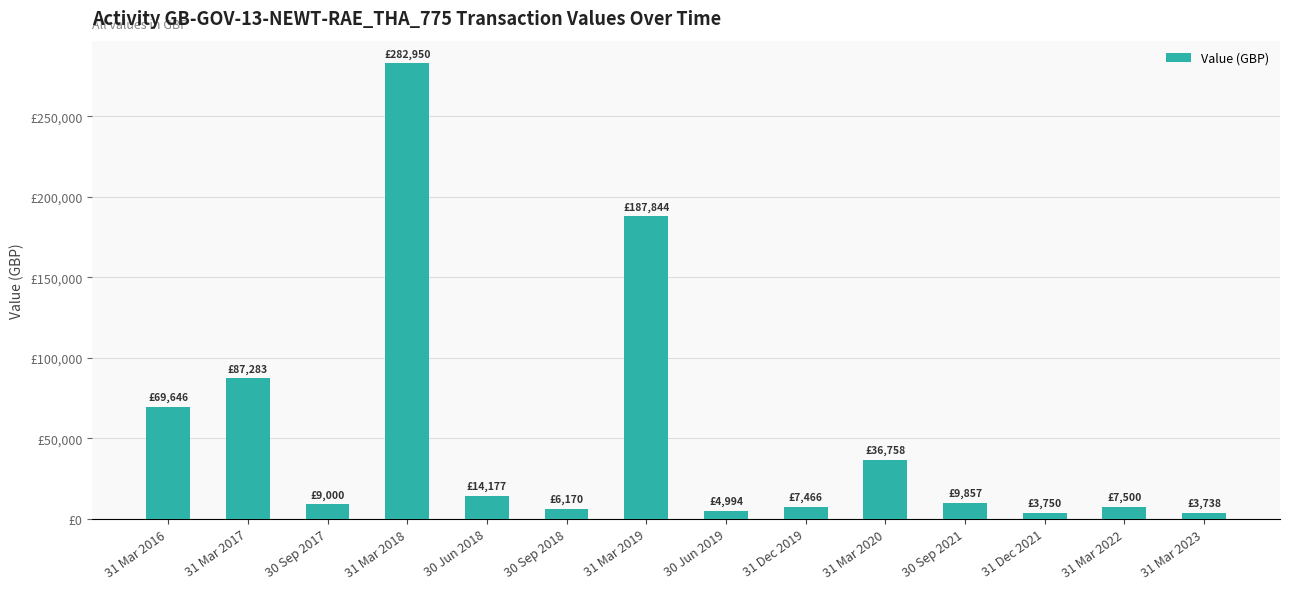

Are the bars horizontal?

No